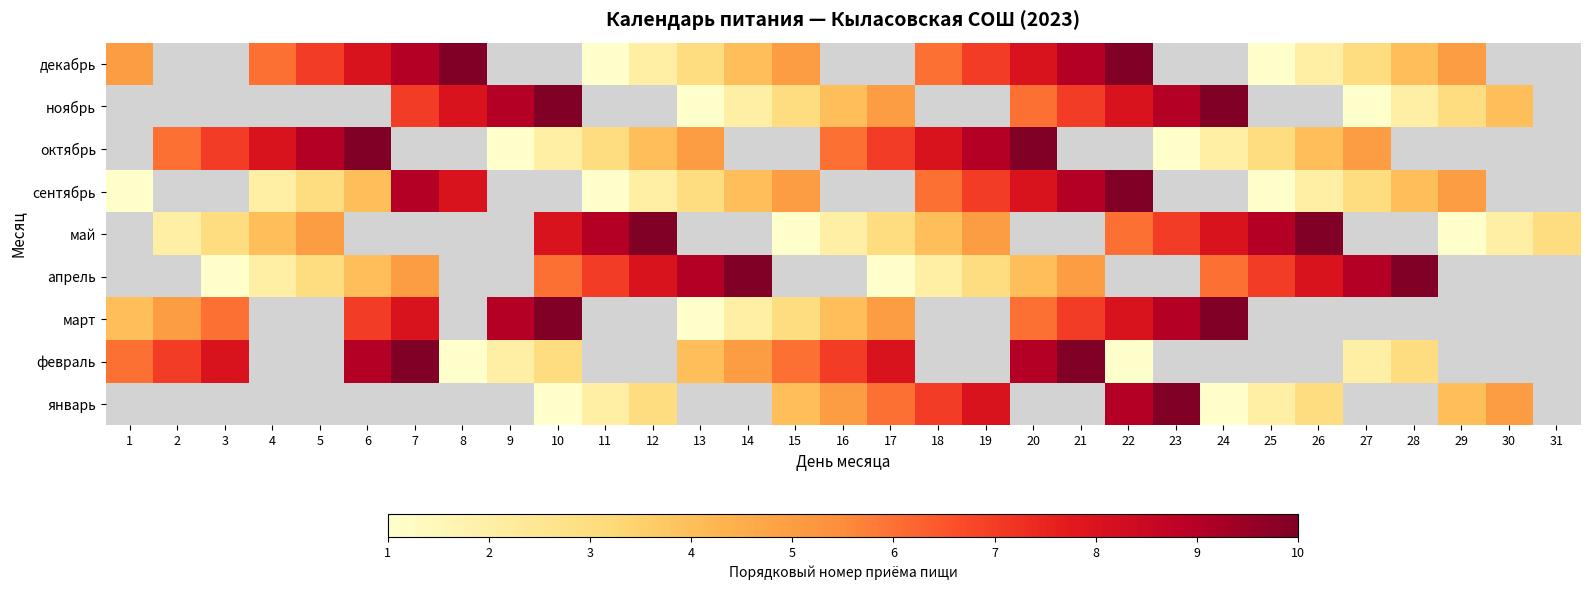

Rank the series by their maximum value, from highest to lowest.

январь, февраль, март, апрель, май, сентябрь, октябрь, ноябрь, декабрь